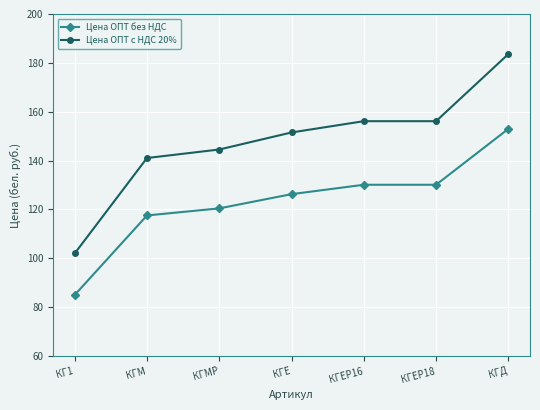

What is the sum of all Цена ОПТ с НДС 20% values?

1035.0